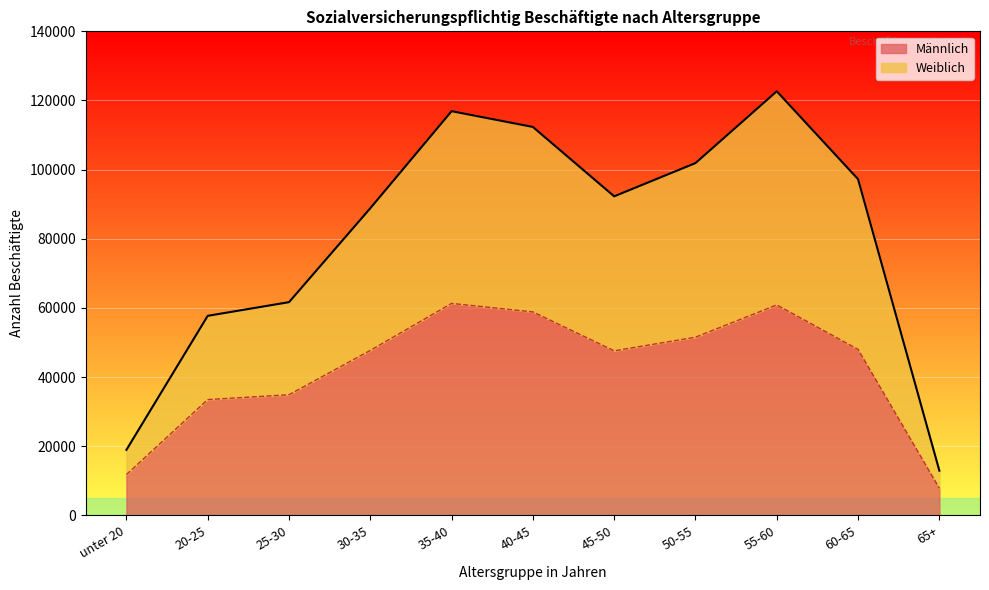

How many data points in Weiblich are above 92269?

5